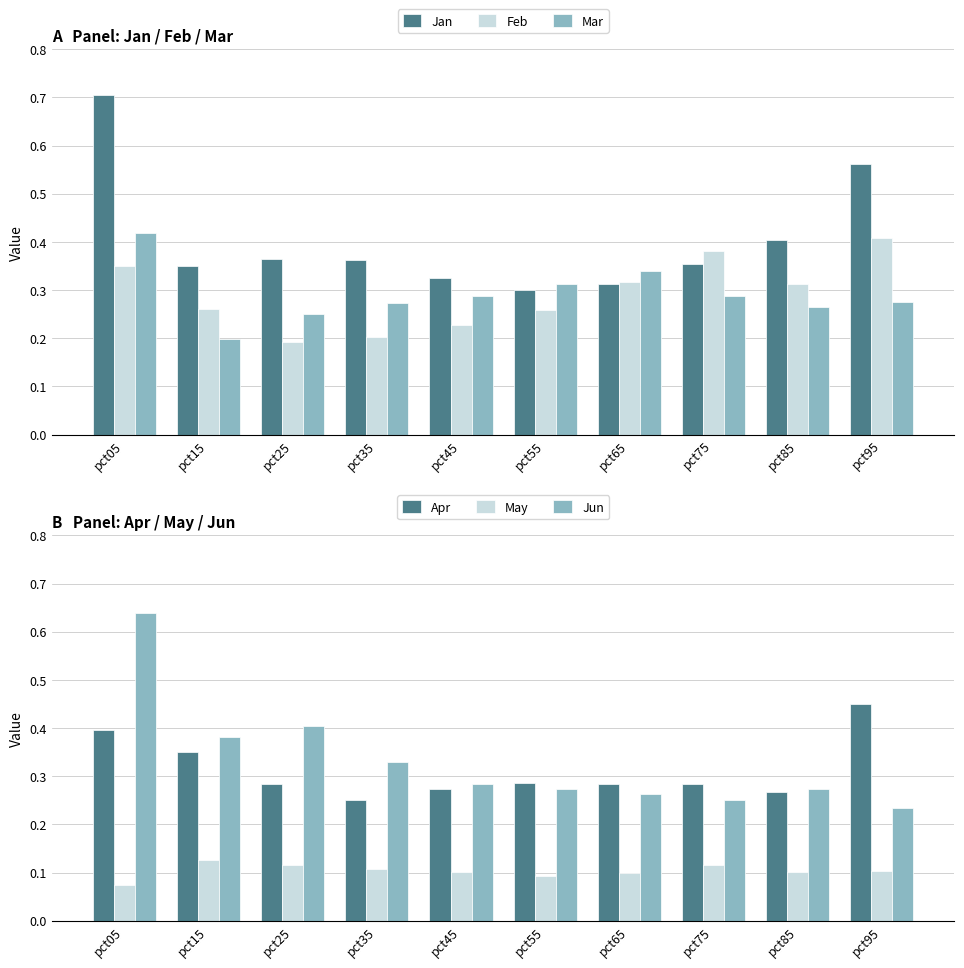

Count the number of categories in the chart.

10